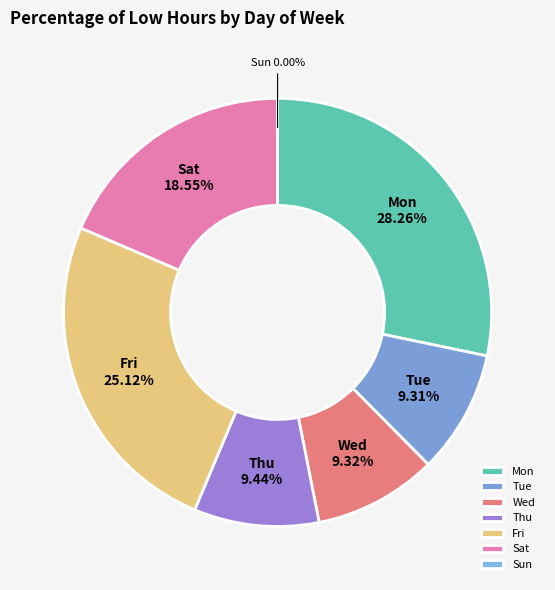

Does any single category account for the majority?

No